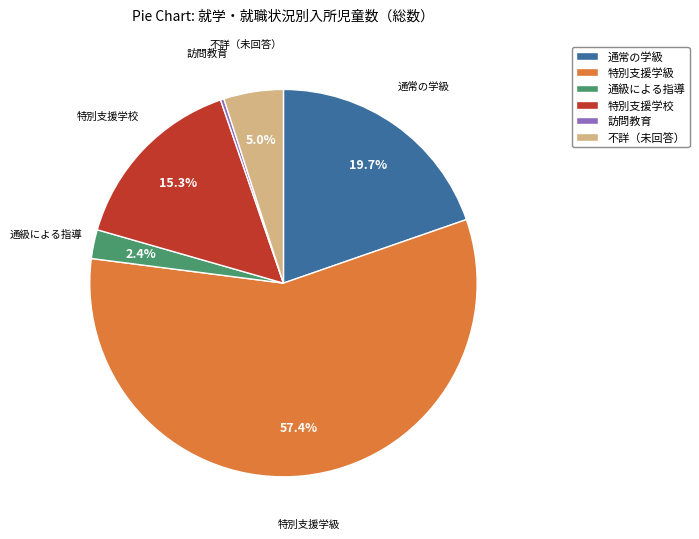

Does 訪問教育 represent more than half of the total?

No